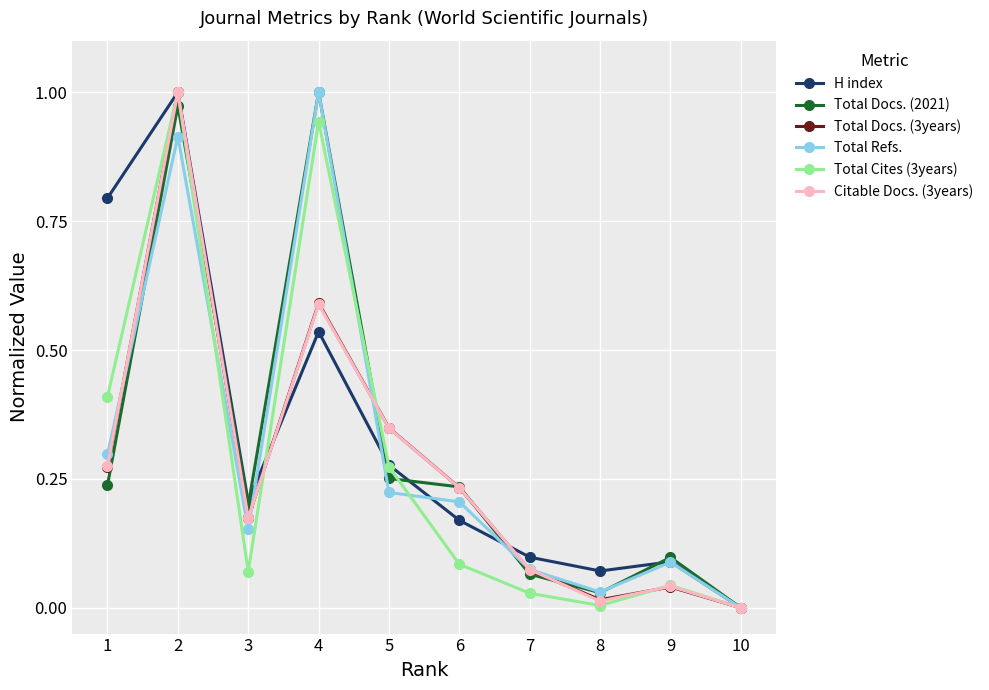

Which series changed the most between 4 and 7?

Total Docs. (2021)